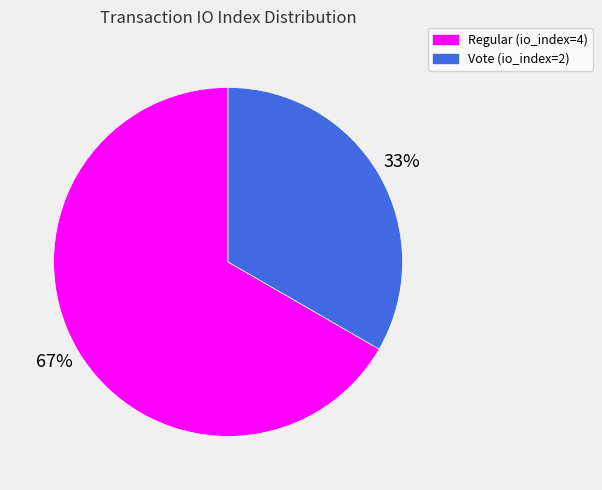

Is the sum of Regular (io_index=4) and Vote (io_index=2) greater than half?

Yes